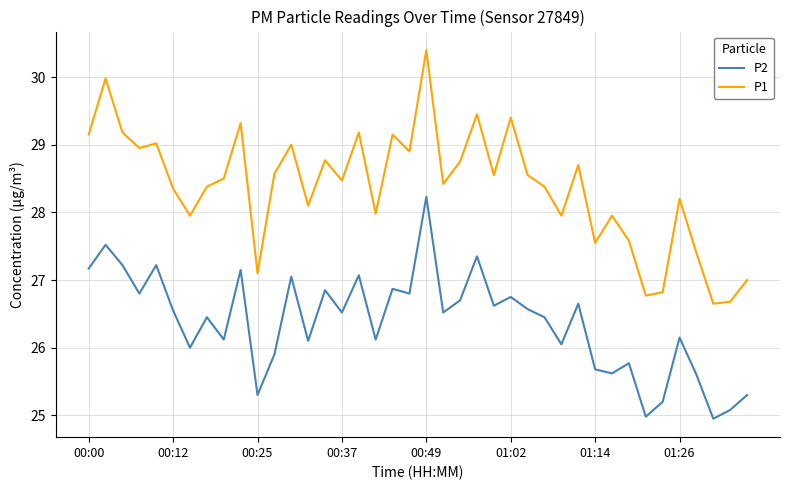

Rank the series by their average value, from highest to lowest.

P1, P2